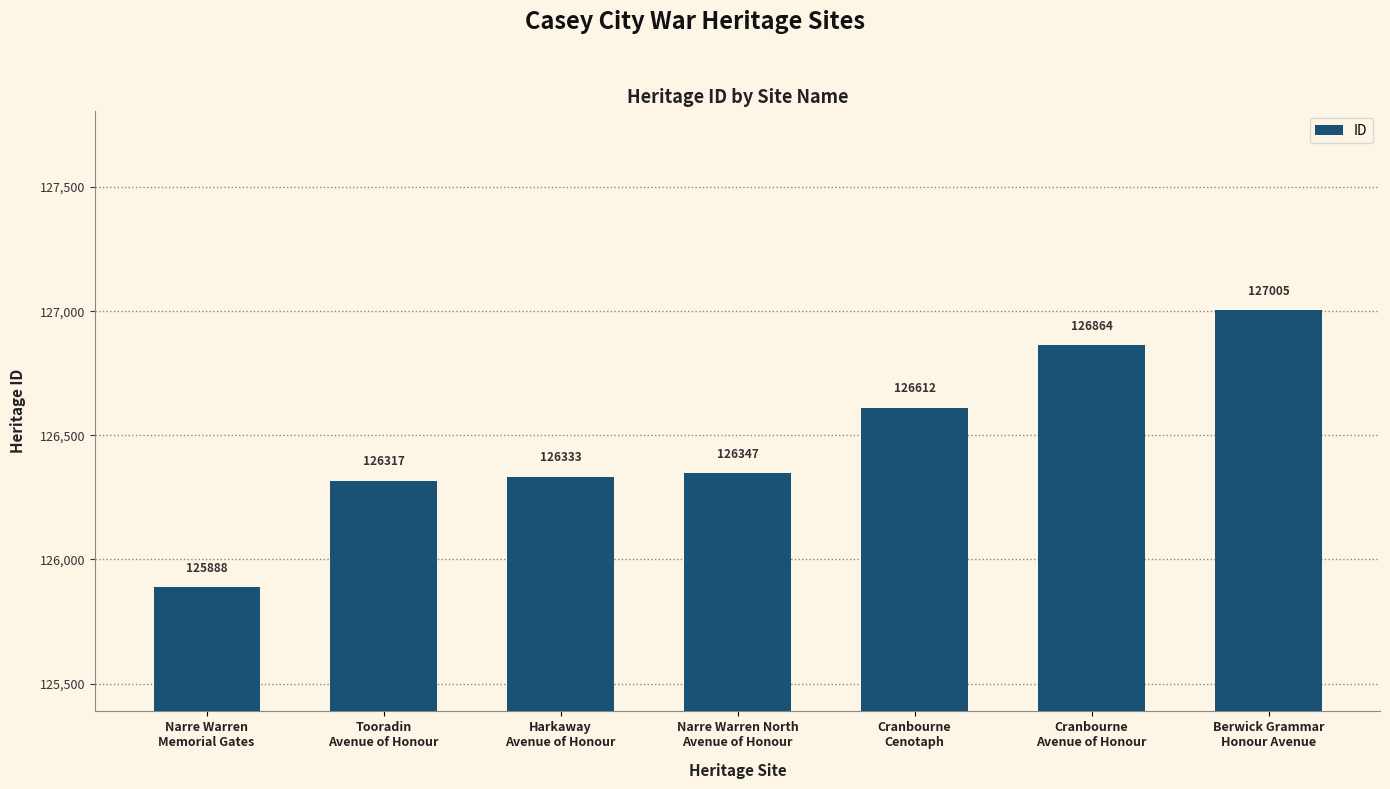

Reading left to right, list all the values displayed in this chart.

125888	126317	126333	126347	126612	126864	127005